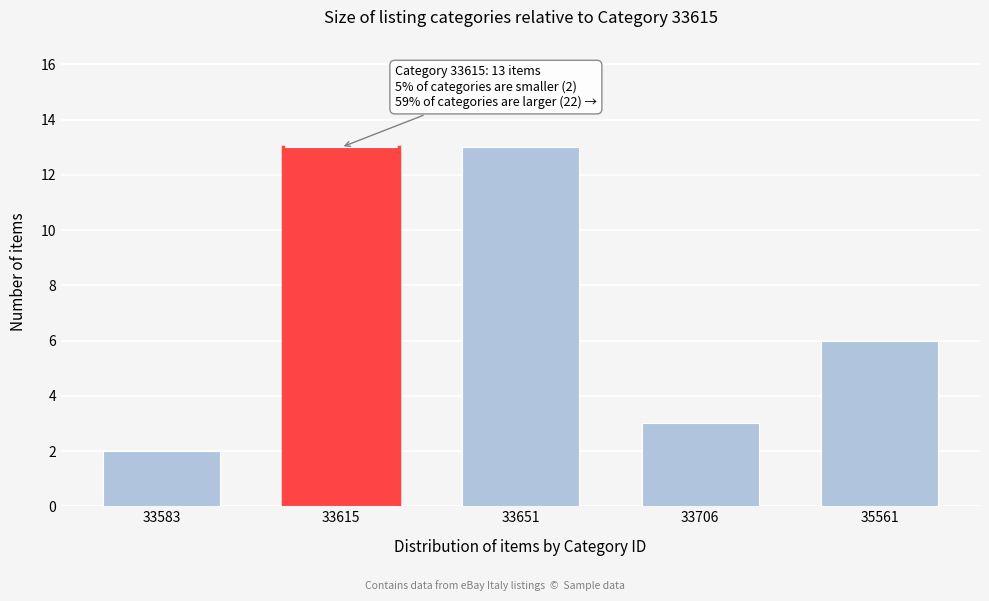

Reading left to right, transcribe all the data shown in this chart.

2	13	13	3	6